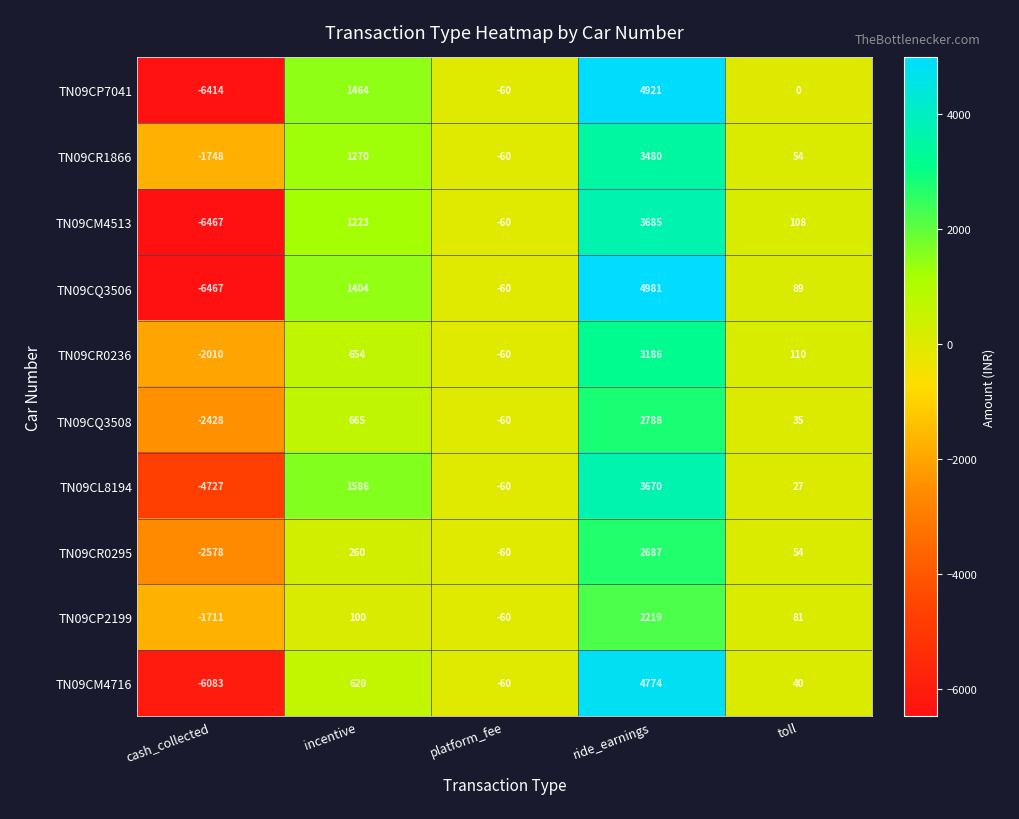

What is the greatest value displayed?

4981